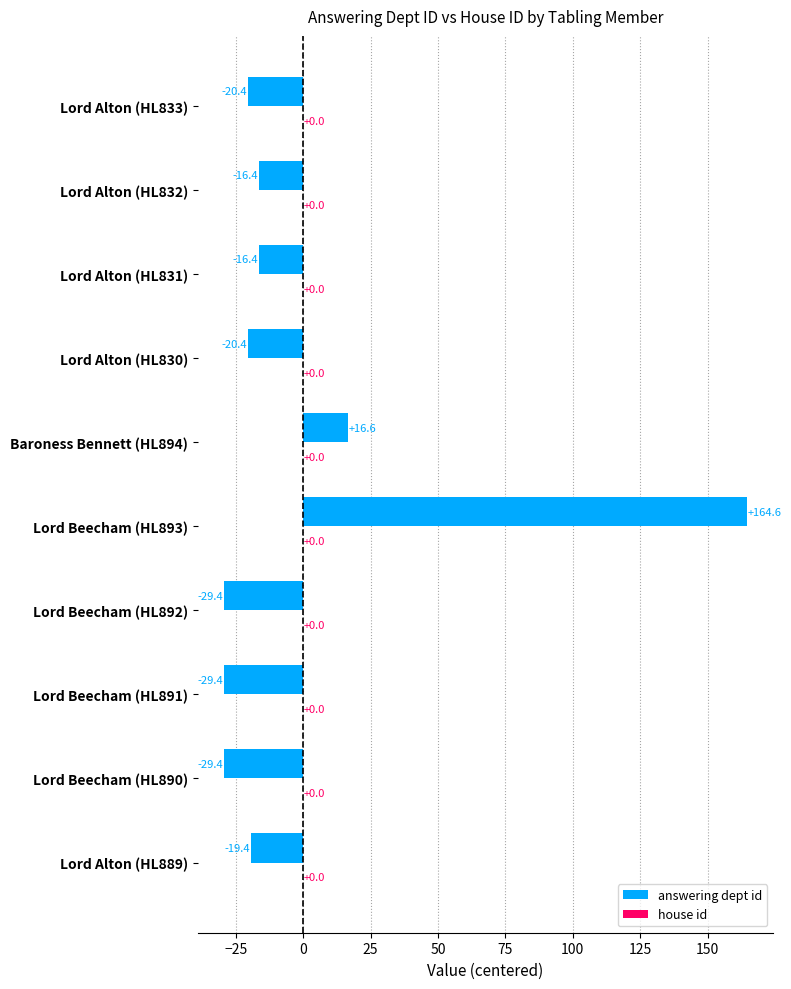

What is the maximum value shown in the chart?

164.6